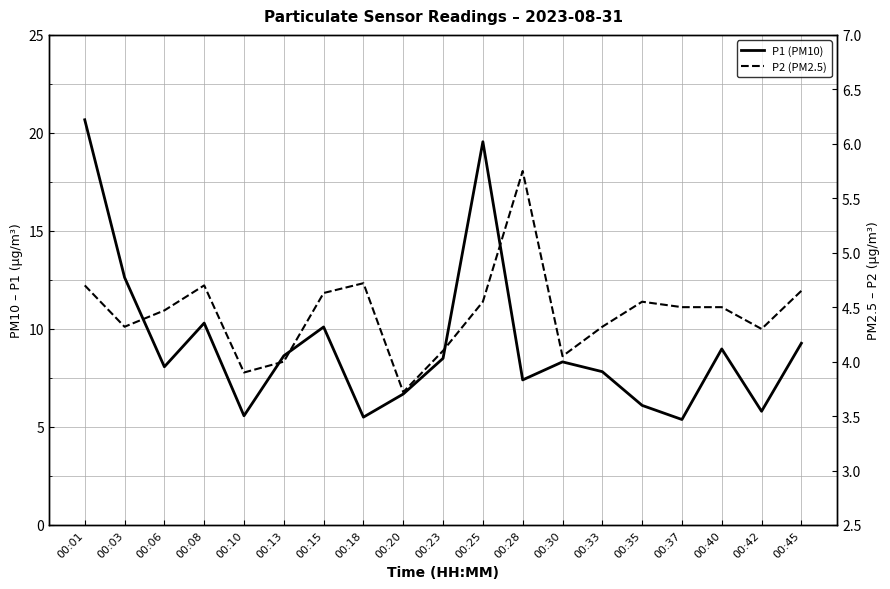

In P2 (PM2.5), how many points are higher than both neighbors (excluding endpoints)?

4